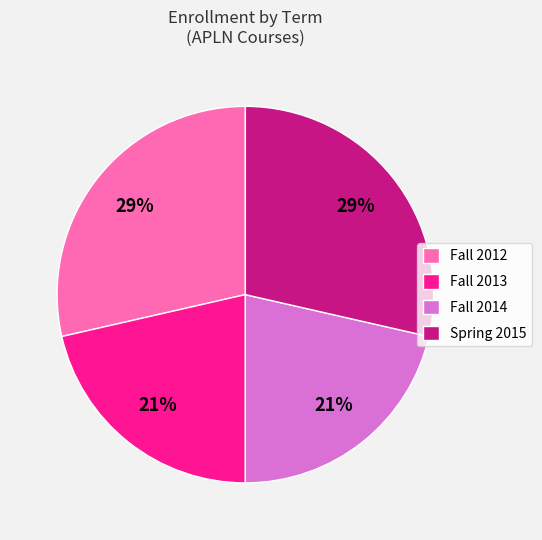

What percentage is the Spring 2015 slice, to the nearest percent?

29%